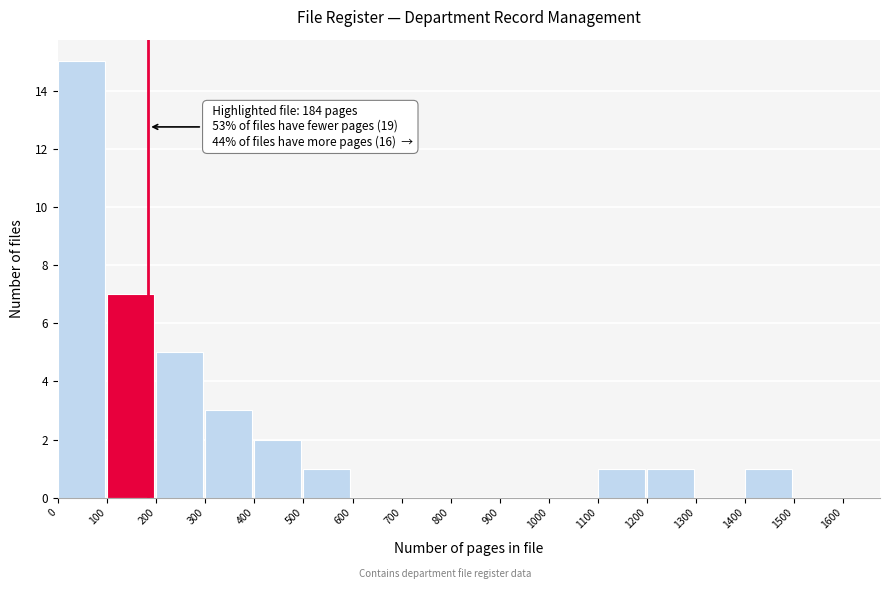

Over which range of the x-axis is the bar tallest?

0 to 100